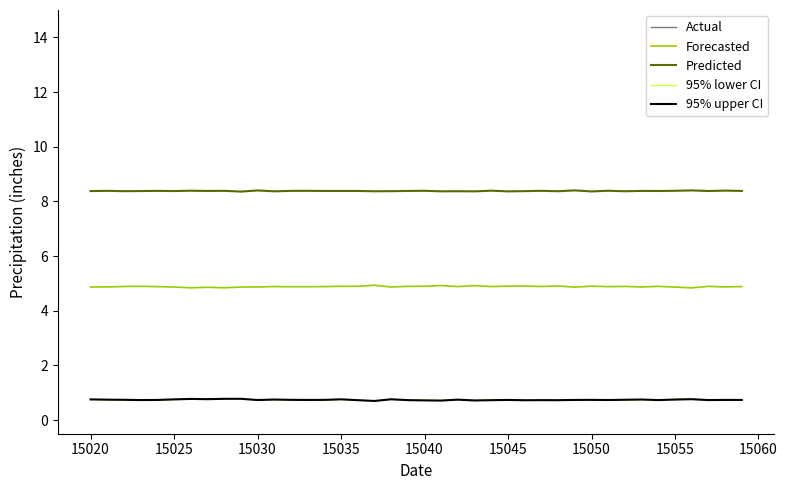

Does the chart have visible grid lines?

No